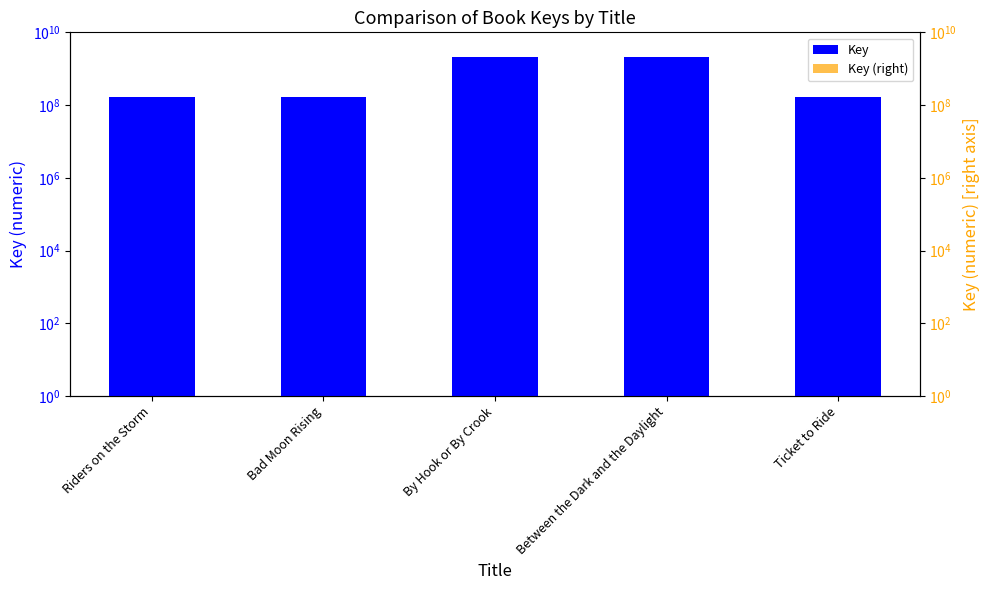

What position from the left is Ticket to Ride?

5